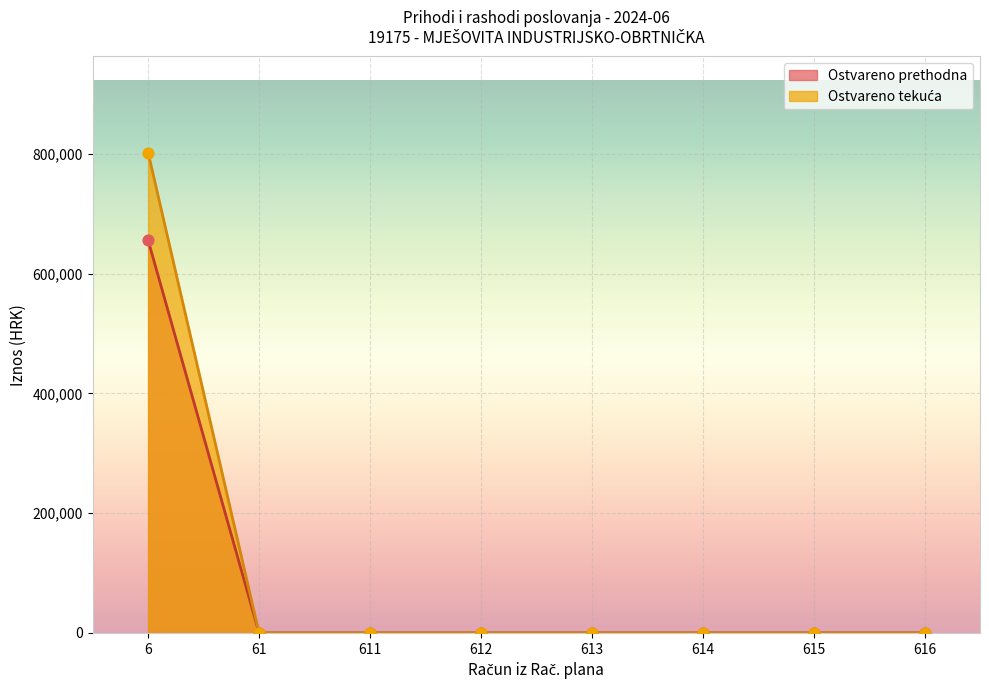

What is the total value across all series at 6?

1457792.3